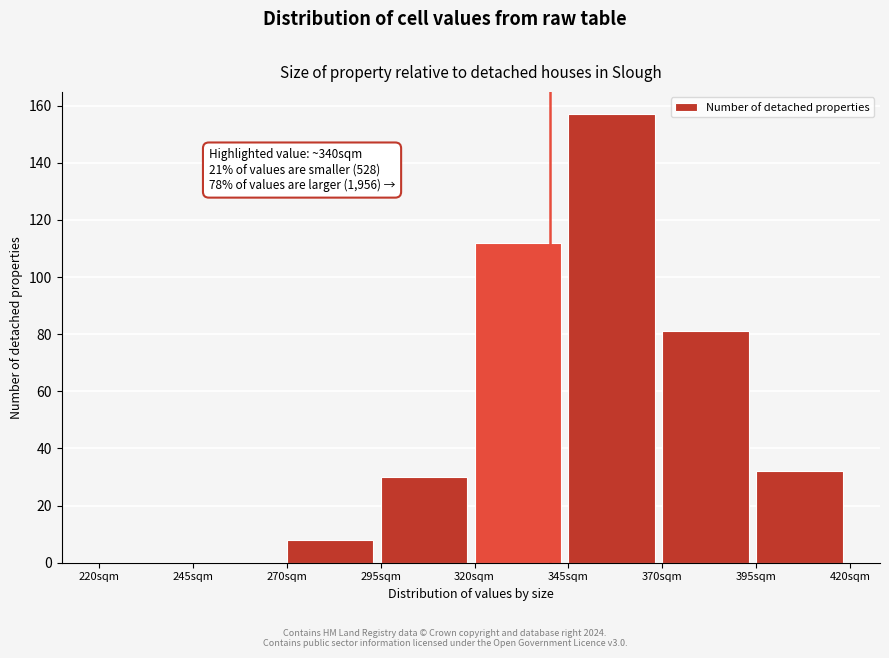

Which range on the x-axis has the tallest bar?

345 to 370